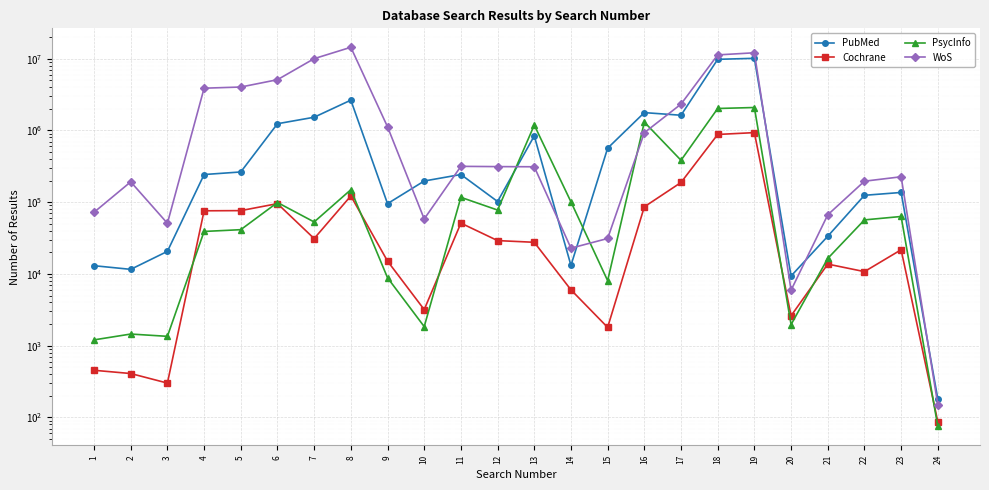

What is the smallest value displayed?

75